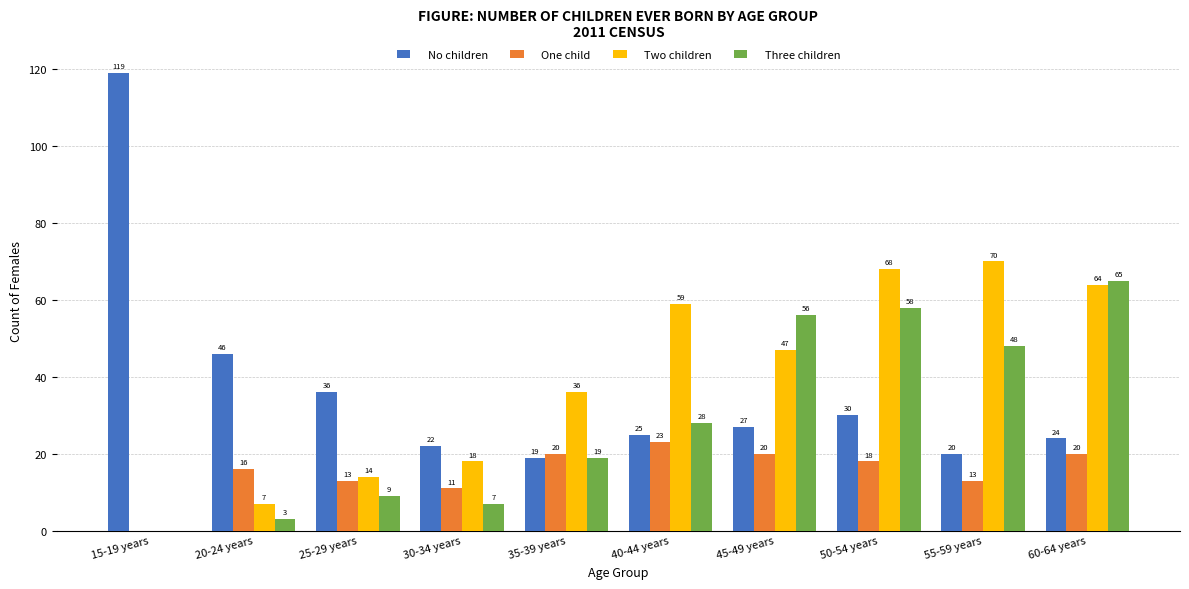

Which label corresponds to the largest value in the chart?

15-19 years